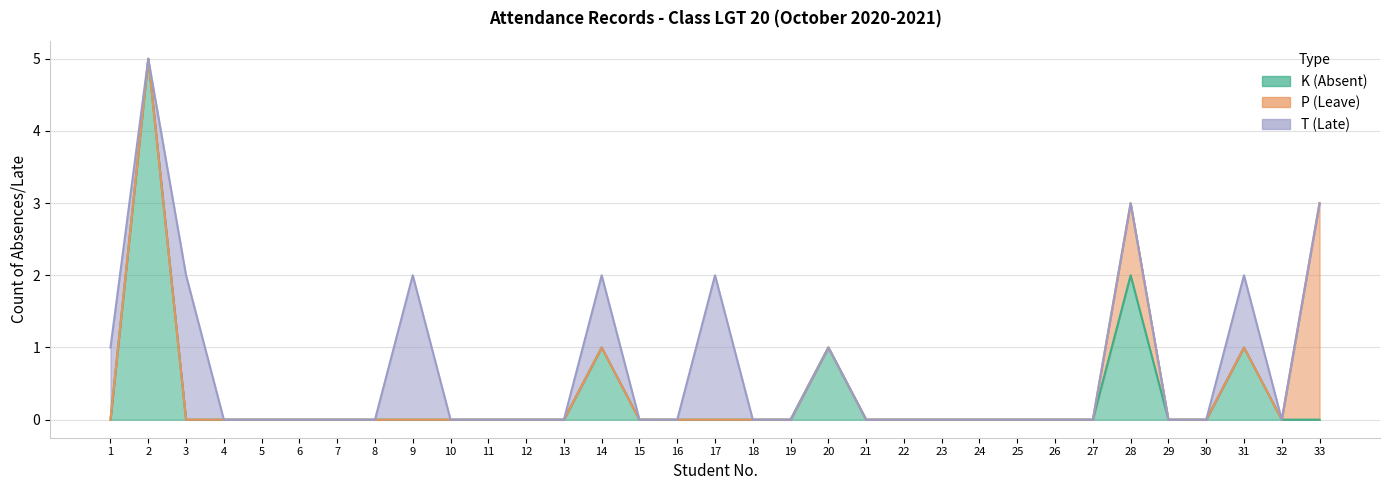

At which category is the sum across all series the highest?

2